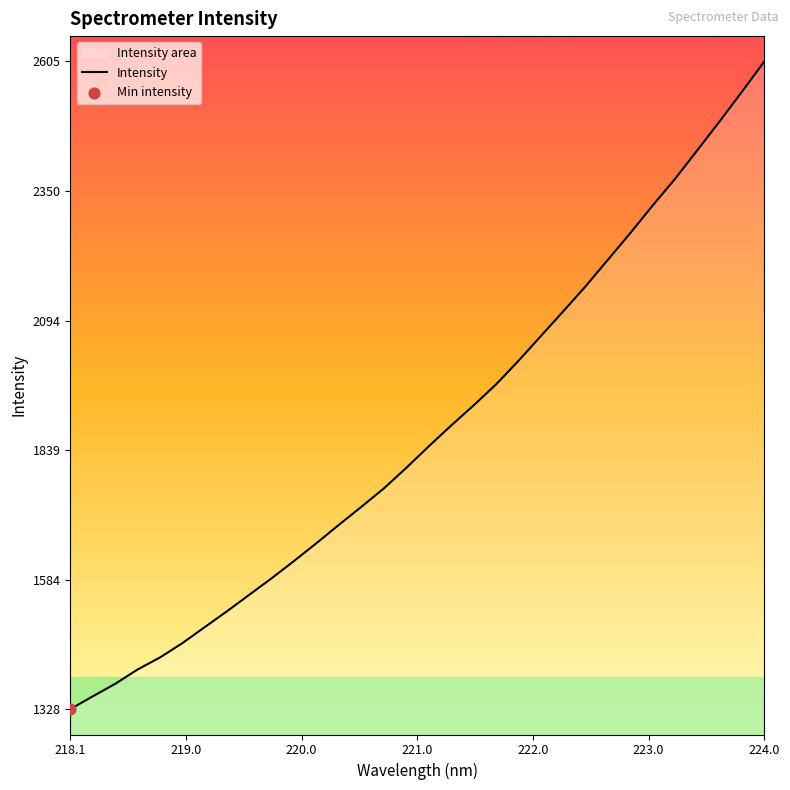

Which label corresponds to the largest value in the chart?

224.0